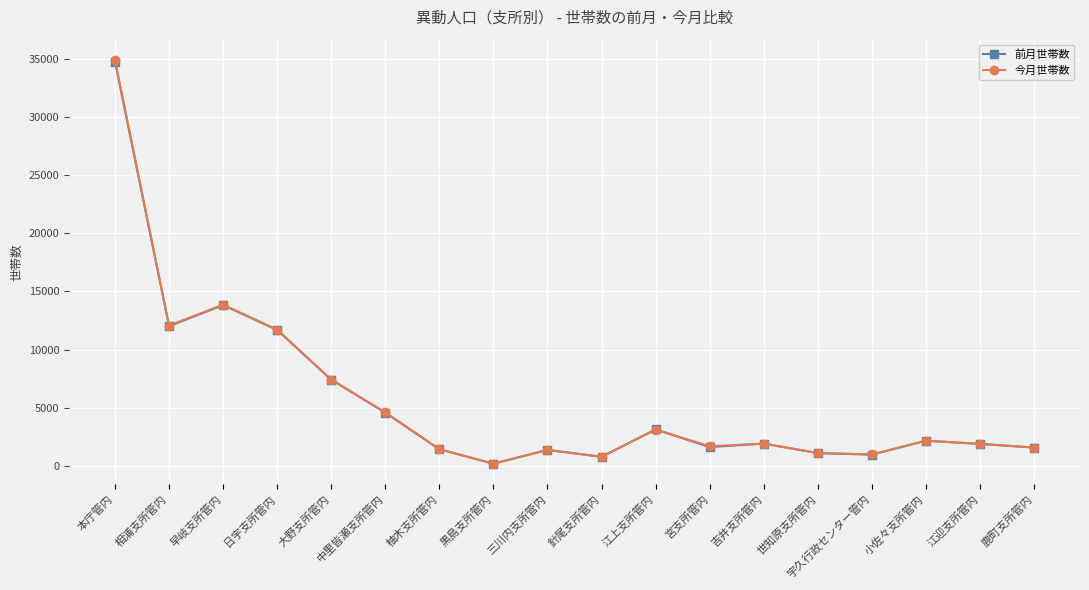

Is it true that 今月世帯数 equals 5902 at 日宇支所管内?

False